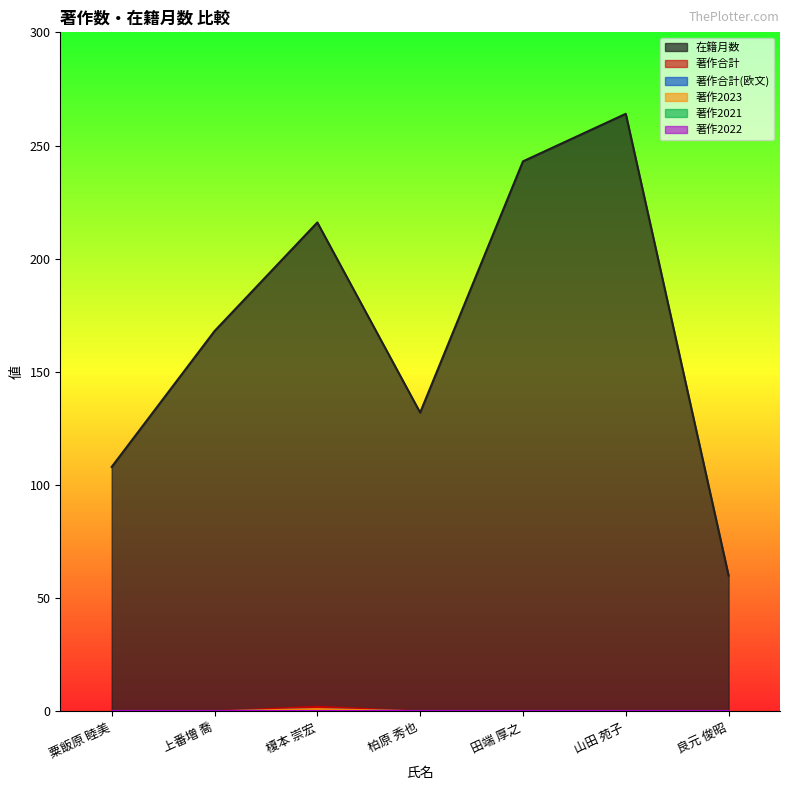

Between 山田 苑子 and 良元 俊昭, which is larger?

山田 苑子